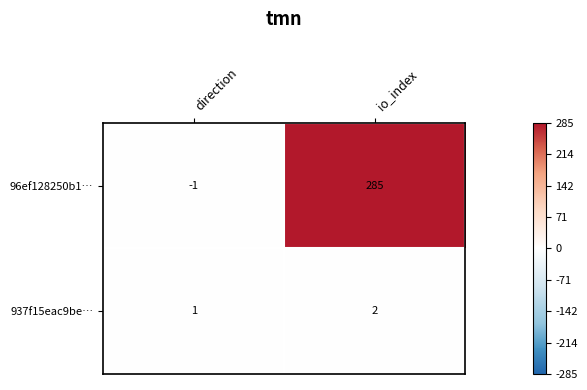

What is the total value across all series at io_index?

287